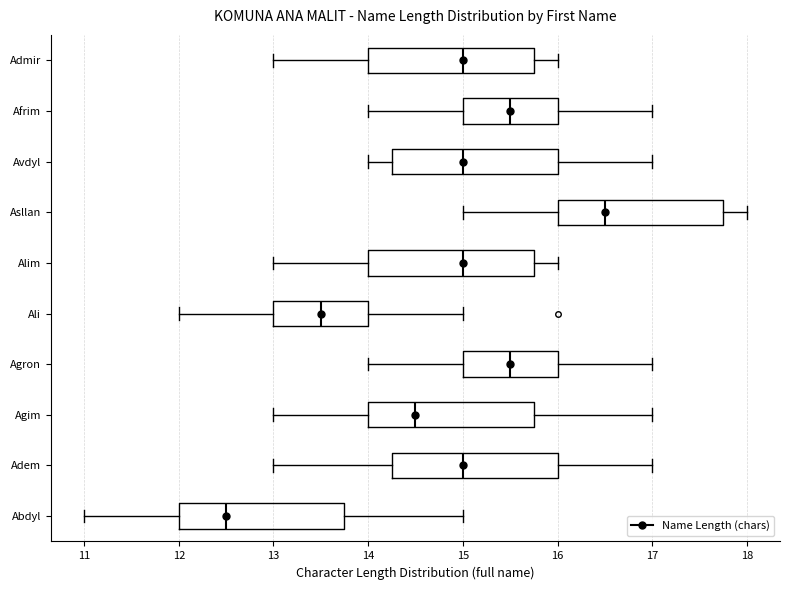

Where does the median line of the box for Adem sit on the x-axis? The values are not printed on the chart, so give them approximately, as read against the axis.

15.0